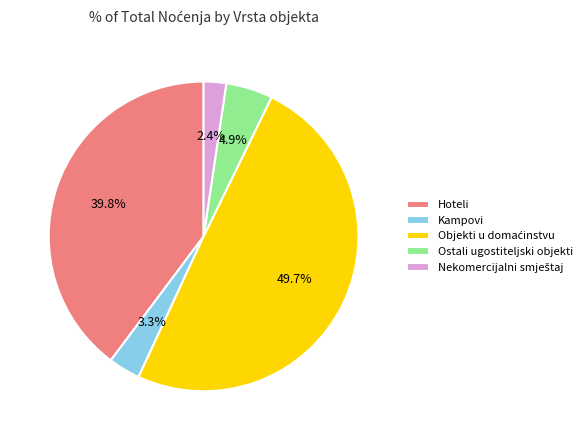

Does Kampovi represent more than half of the total?

No